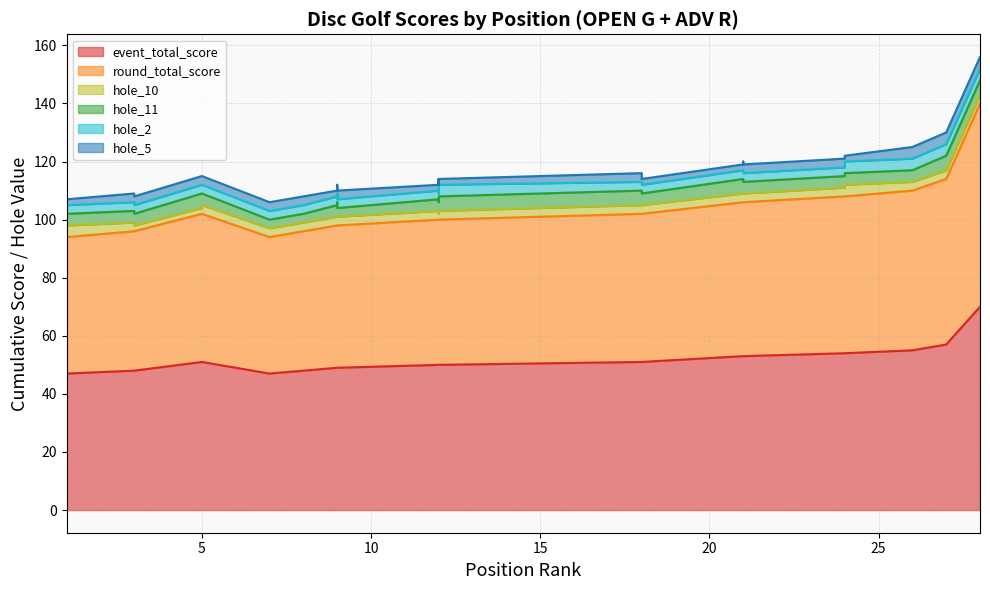

The value of round_total_score at 18 is 87. True or false?

False